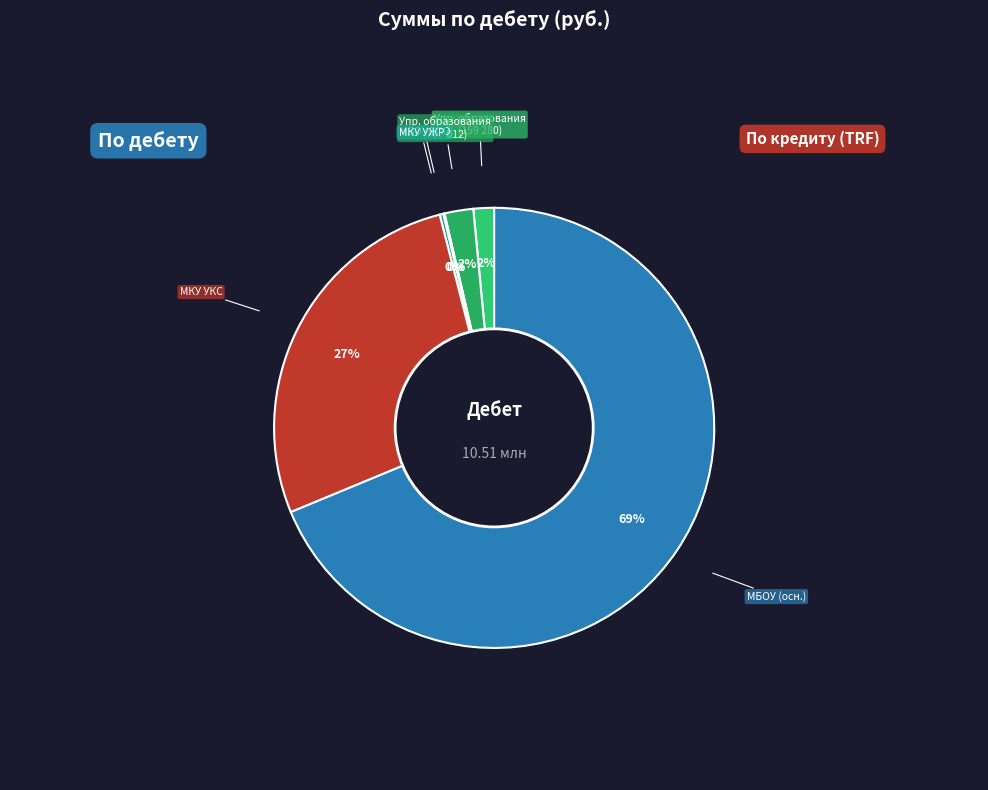

To the nearest percent, what is the average slice percentage?

17%